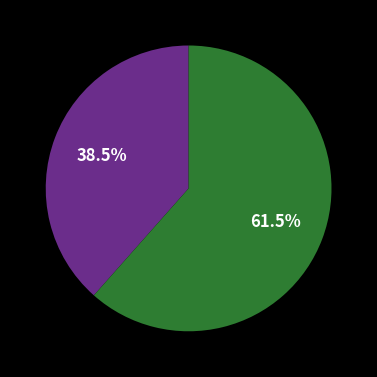

Is there any slice that represents more than half of the pie?

Yes